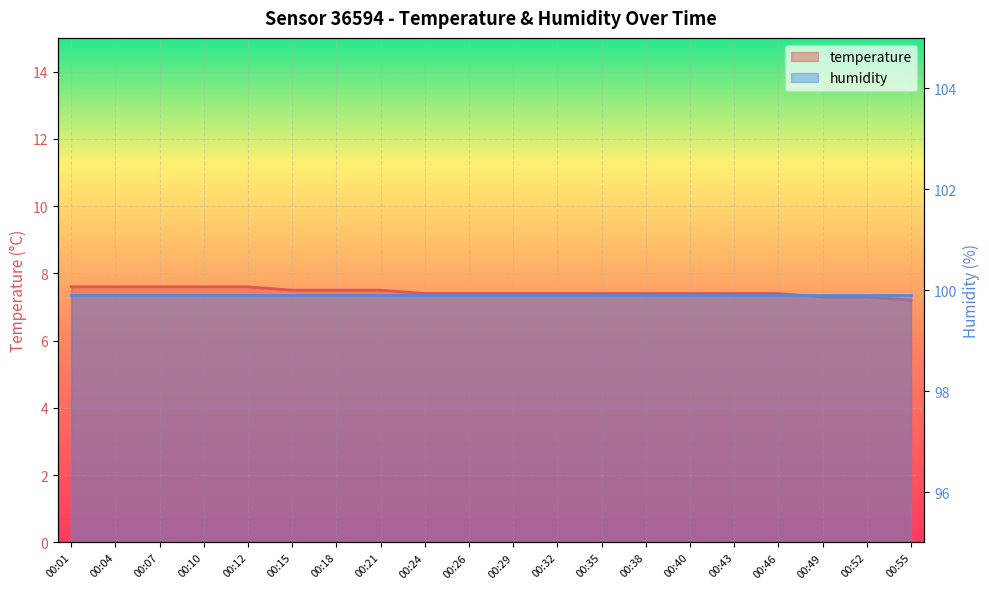

Which category has the lowest value across all series?

00:55